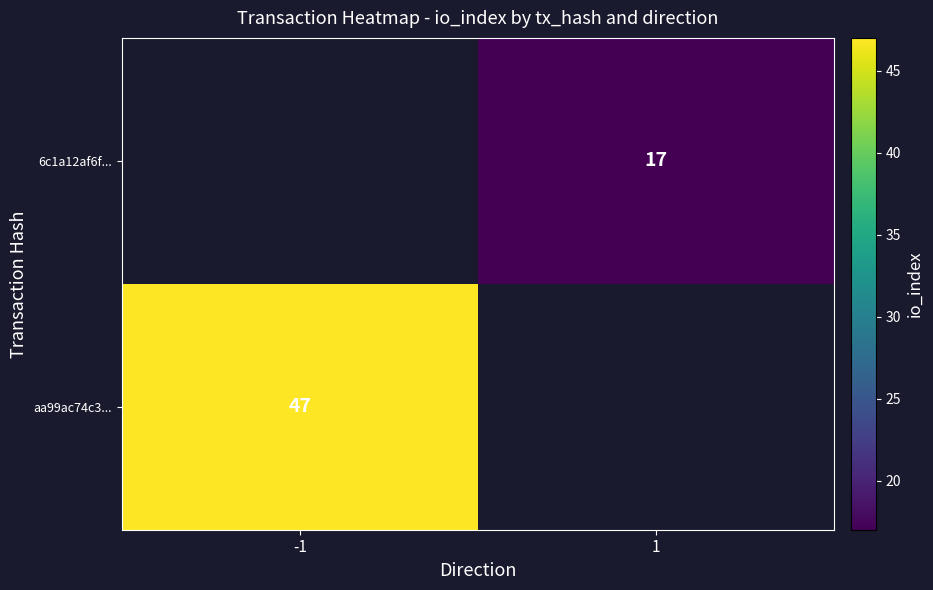

Is it true that 6c1a12af6f... equals 10 at 1?

False